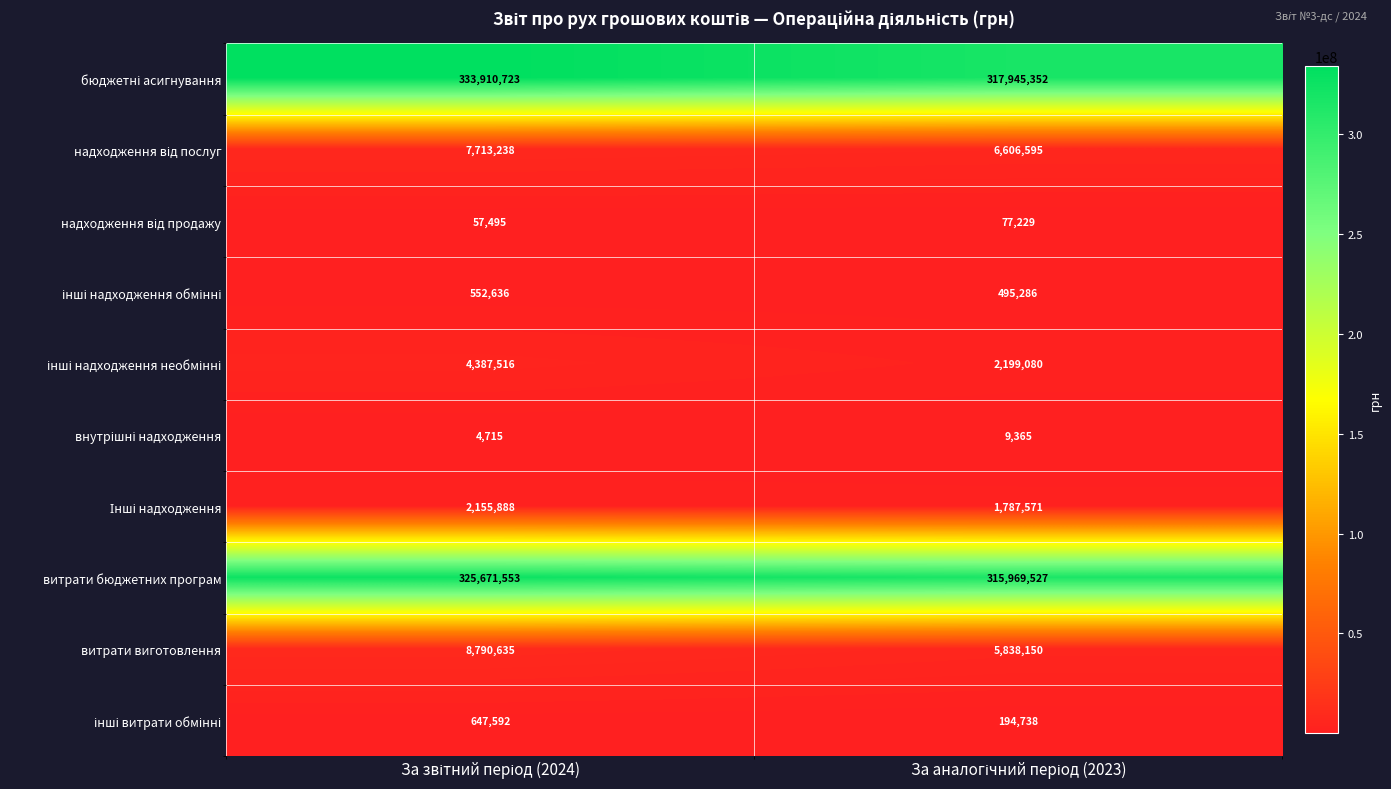

What is the highest value of the витрати виготовлення series?

8790635